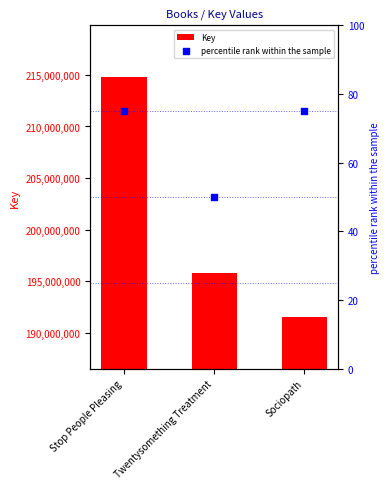

Which series has the widest spread of Y values?

Key